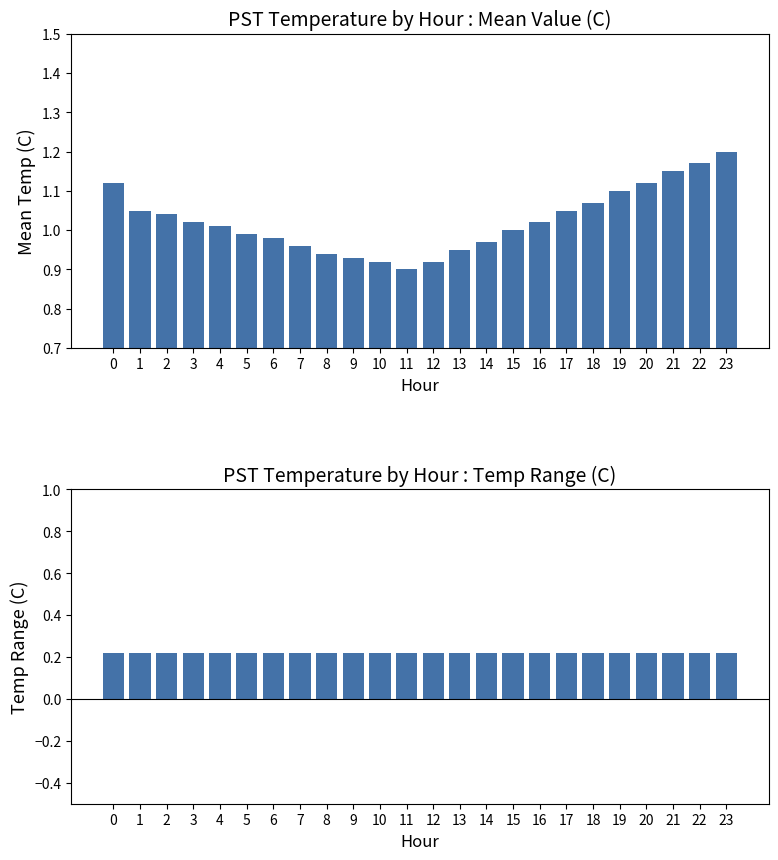

What is the sum of the Temp Range (C) values at 20 and 21?

0.4